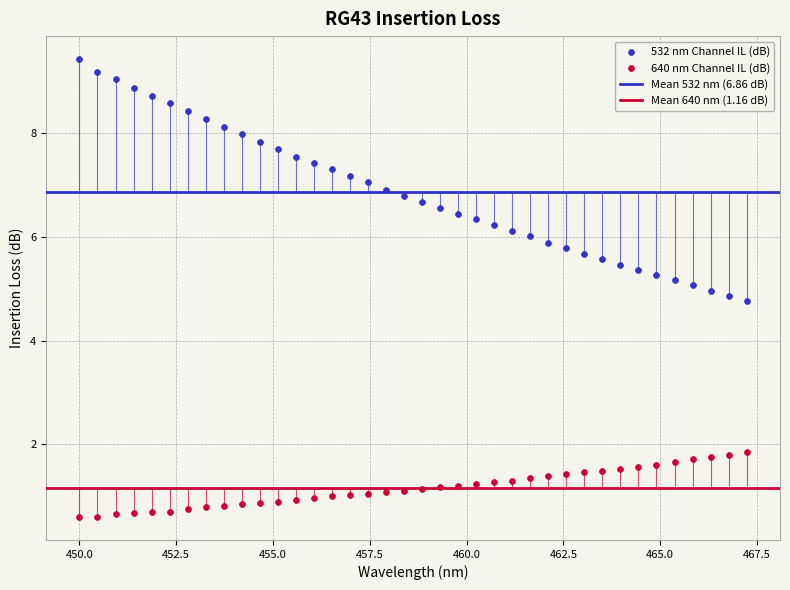

Across all data points, what is the range of Y values (max minus min)?

8.8